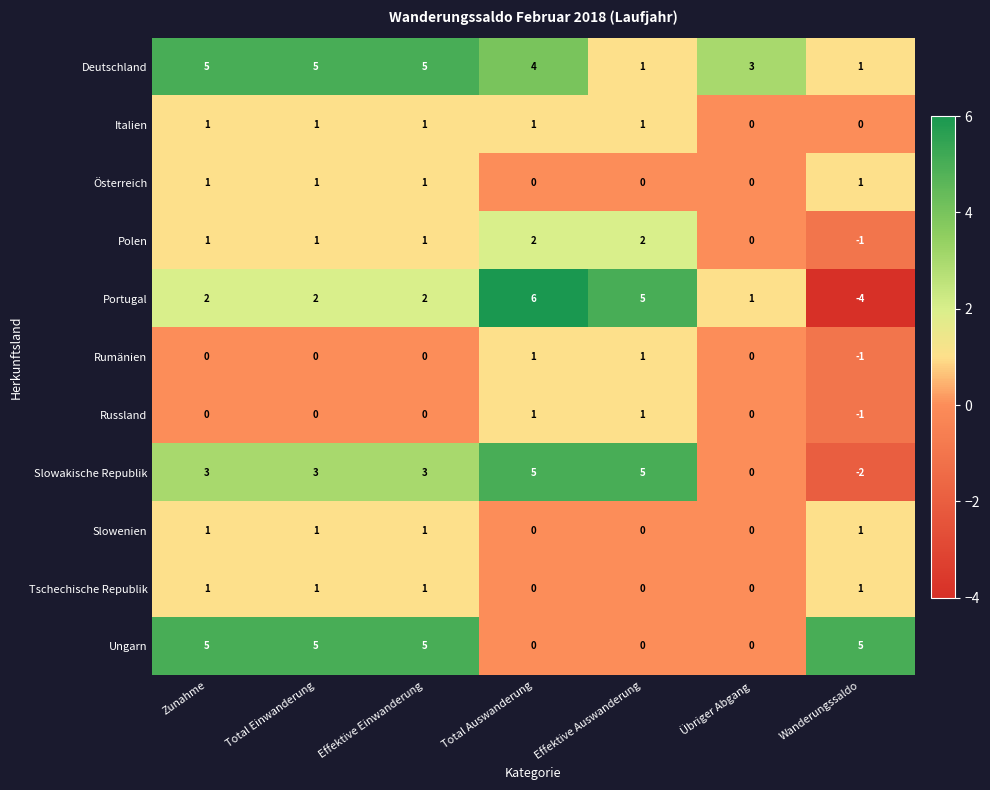

Count the number of data series in this chart.

11